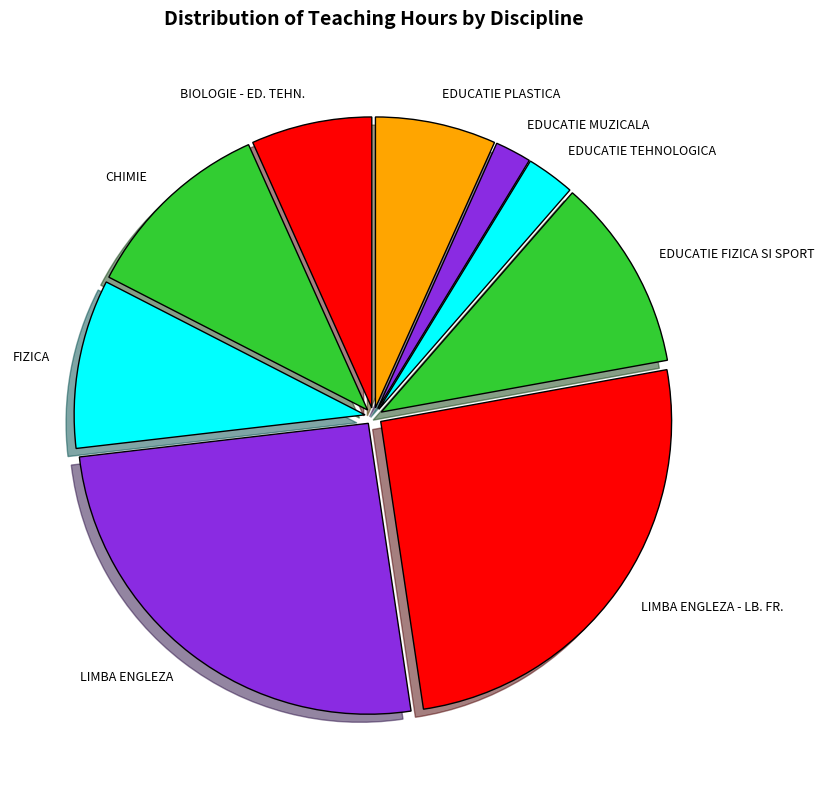

Which slice is the smallest?

EDUCATIE MUZICALA